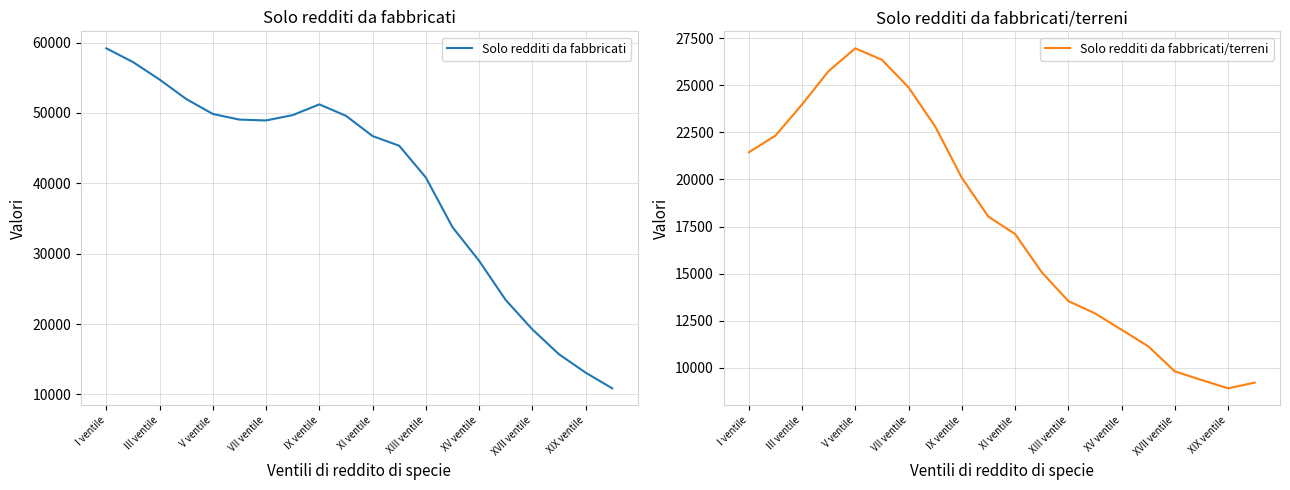

How many series are shown in this chart?

2